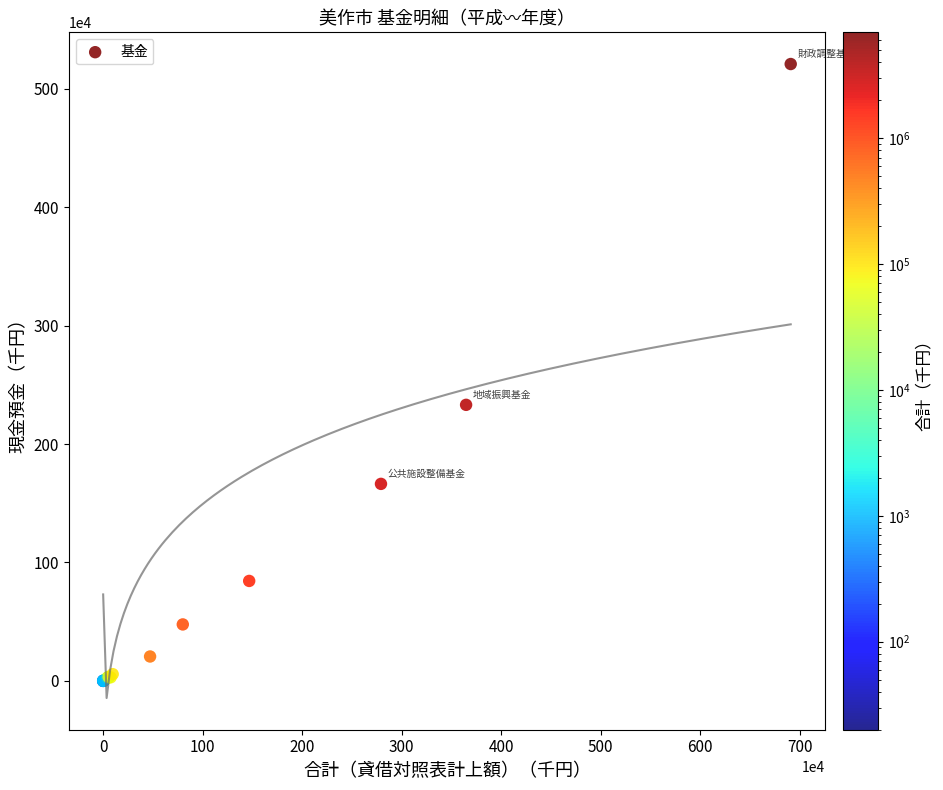

What Y value in the scatter plot is closest to 2603931?

2330607